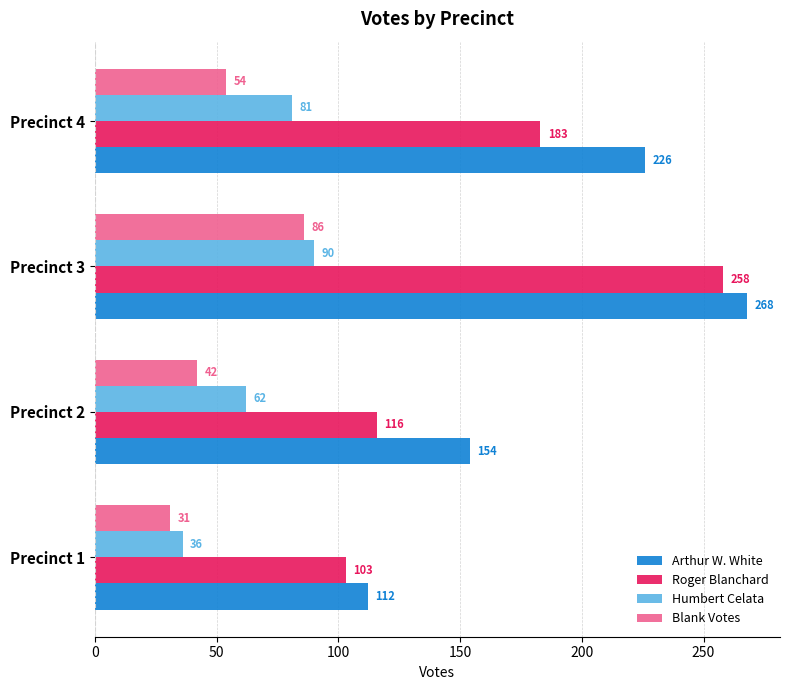

Count the number of data series in this chart.

4